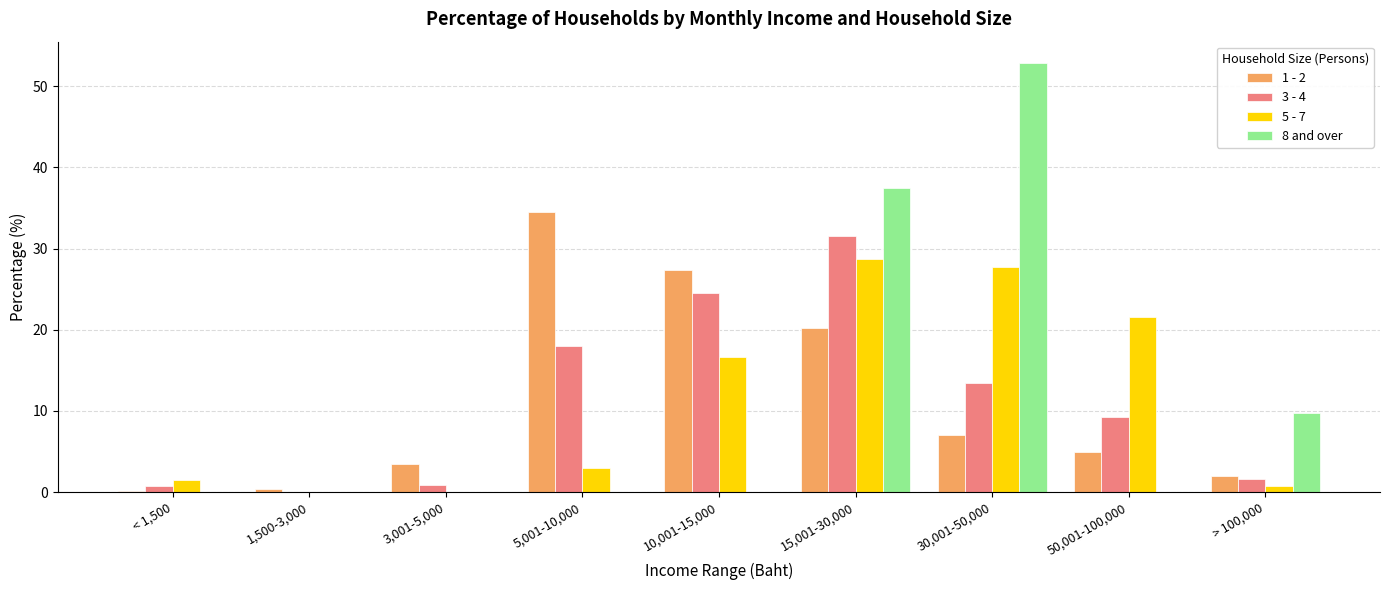

What is the total value across all series at < 1,500?

2.4